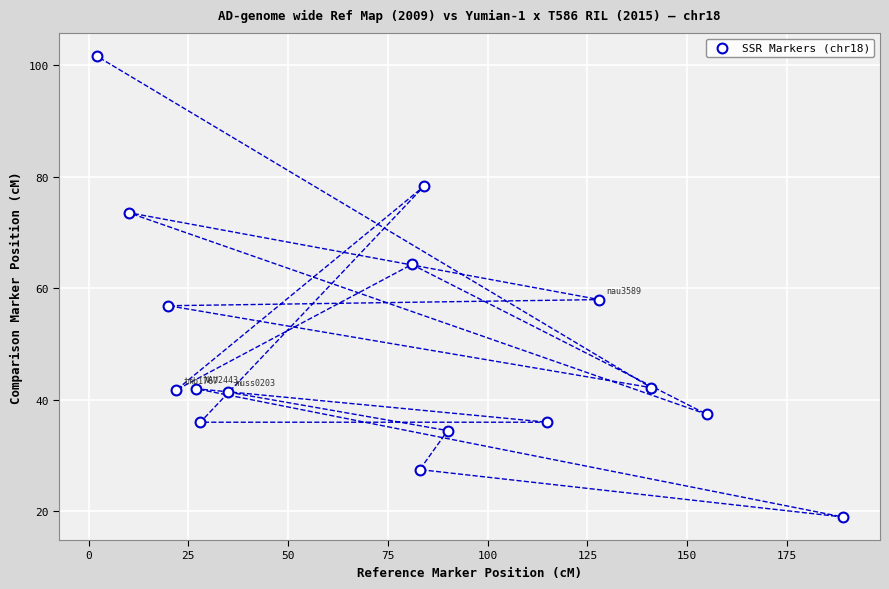

What is the range of X values (max minus min)?

187.0